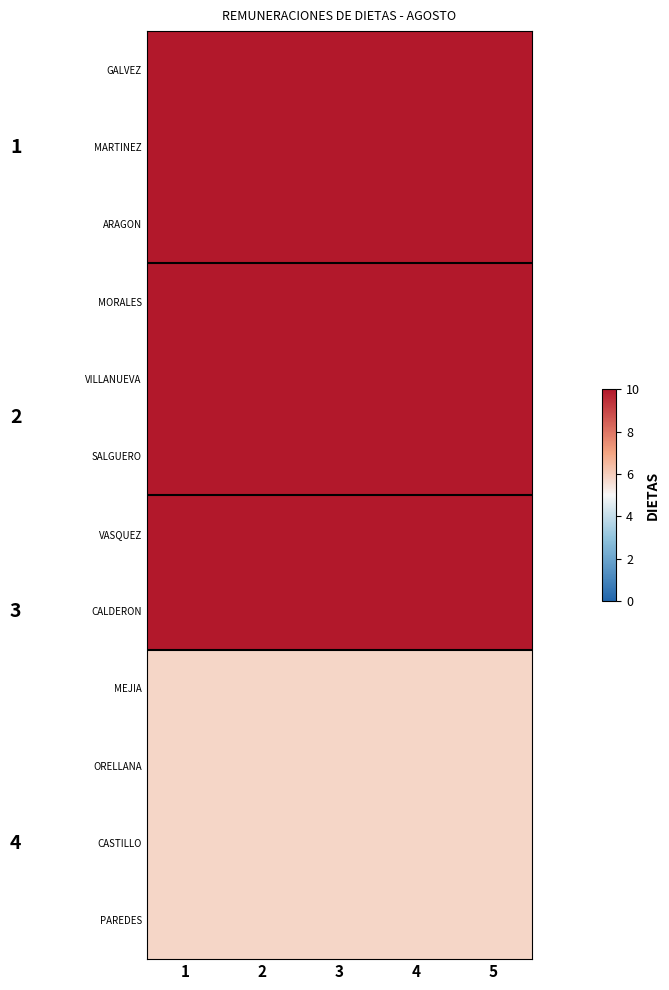

True or false: MARTINEZ has a value of 4.3 at 1.

False